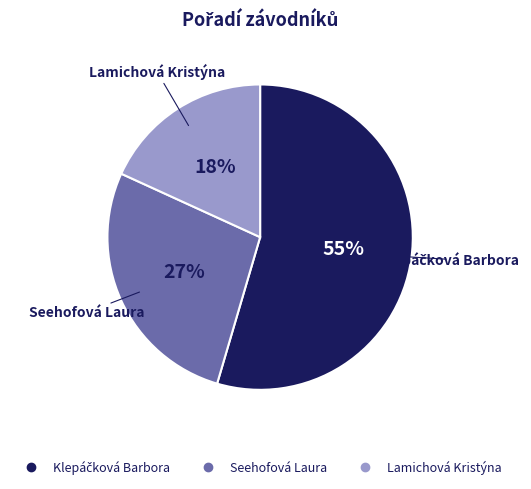

The Seehofová Laura slice represents 27% of the pie. True or false?

True